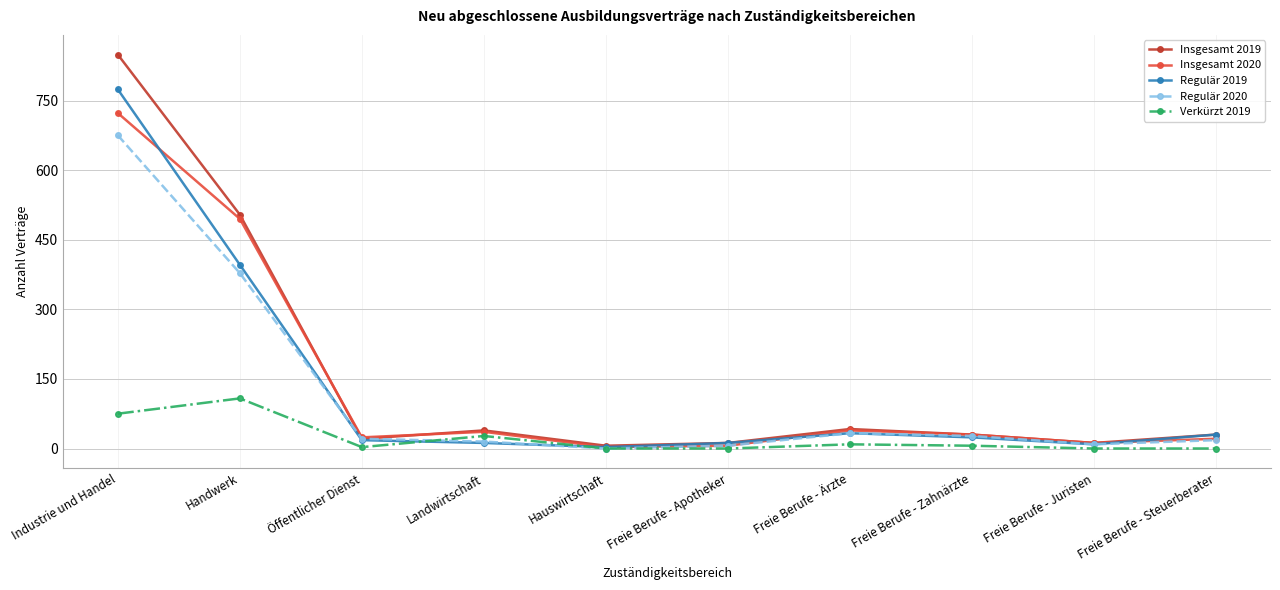

Which series has the widest spread of values?

Insgesamt 2019